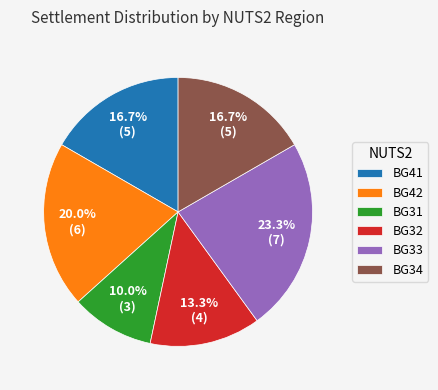

What percentage is NOT represented by BG41?

83.3%